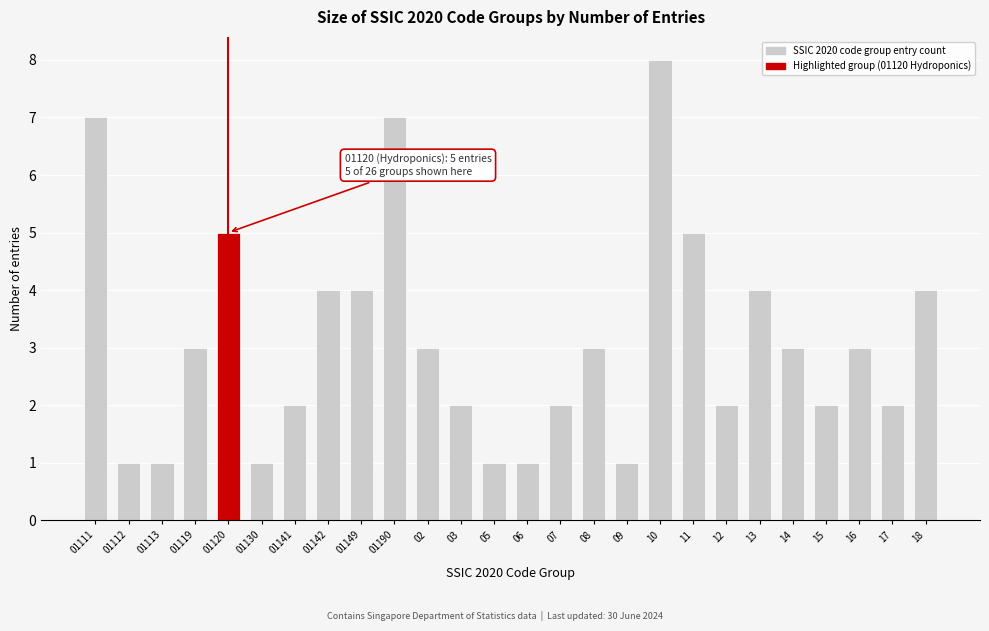

Reading left to right, extract all data points from this chart.

01111=7	01112=1	01113=1	01119=3	01120=5	01130=1	01141=2	01142=4	01149=4	01190=7	02=3	03=2	05=1	06=1	07=2	08=3	09=1	10=8	11=5	12=2	13=4	14=3	15=2	16=3	17=2	18=4